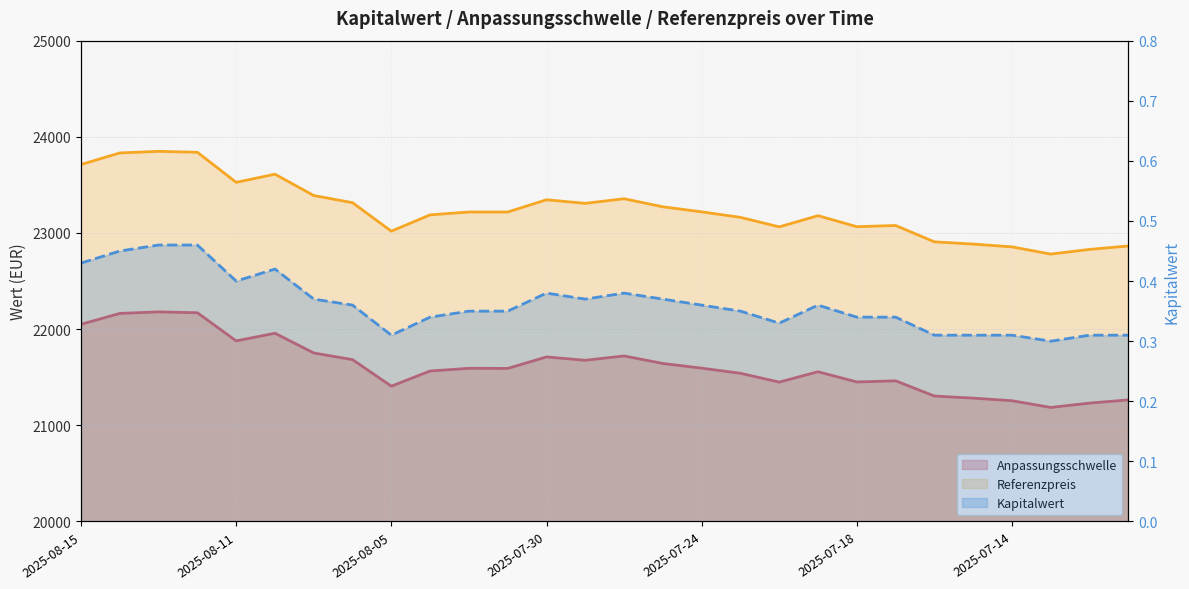

True or false: Anpassungsschwelle and Referenzpreis intersect in this chart.

False